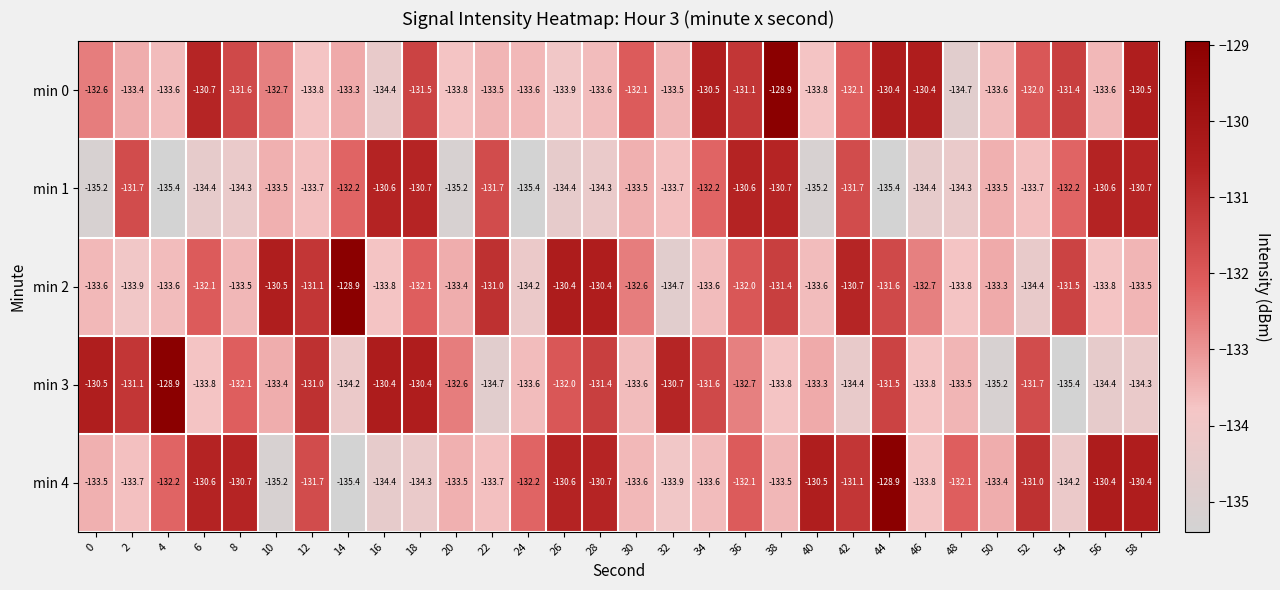

What is the average value of the min 2 series?

-132.5